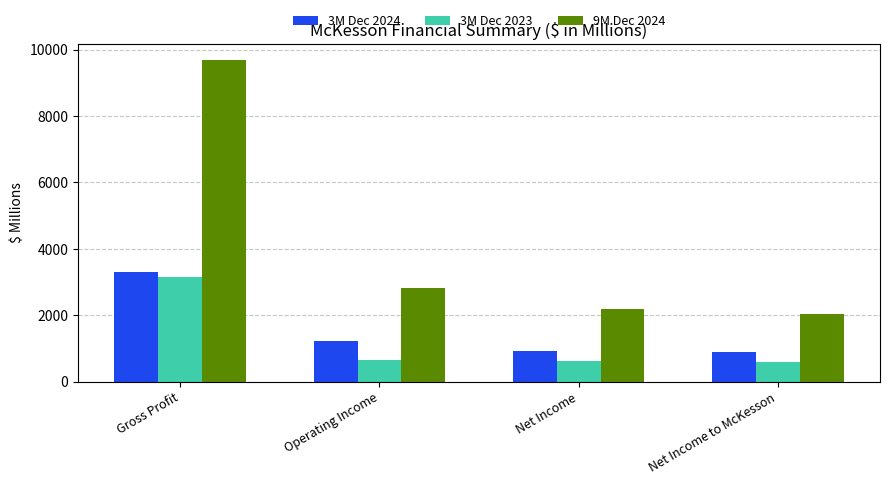

Which series has the largest range (max minus min)?

9M Dec 2024